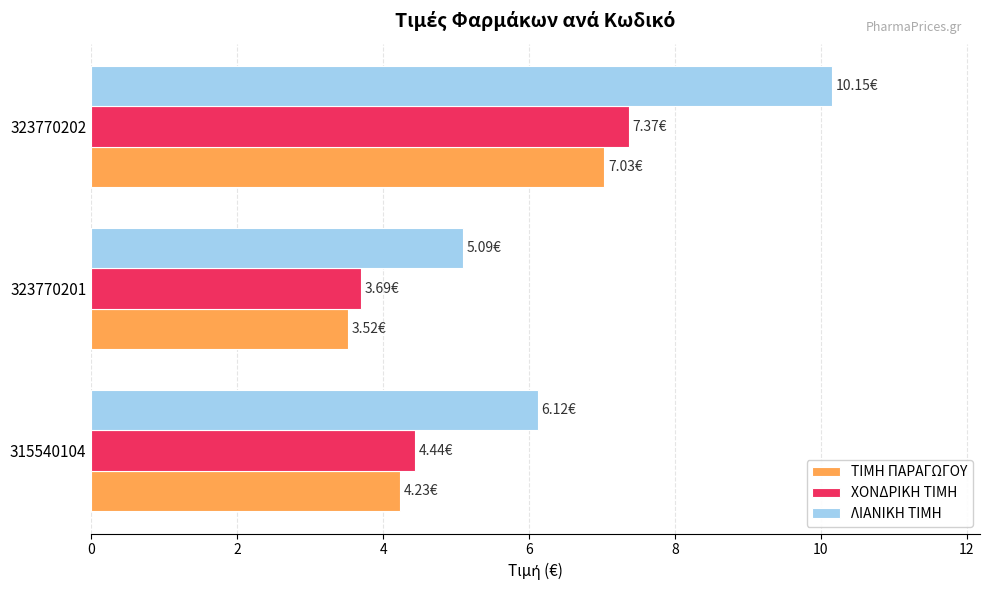

Count the ΧΟΝΔΡΙΚΗ ΤΙΜΗ values in the range 3 to 7.

2